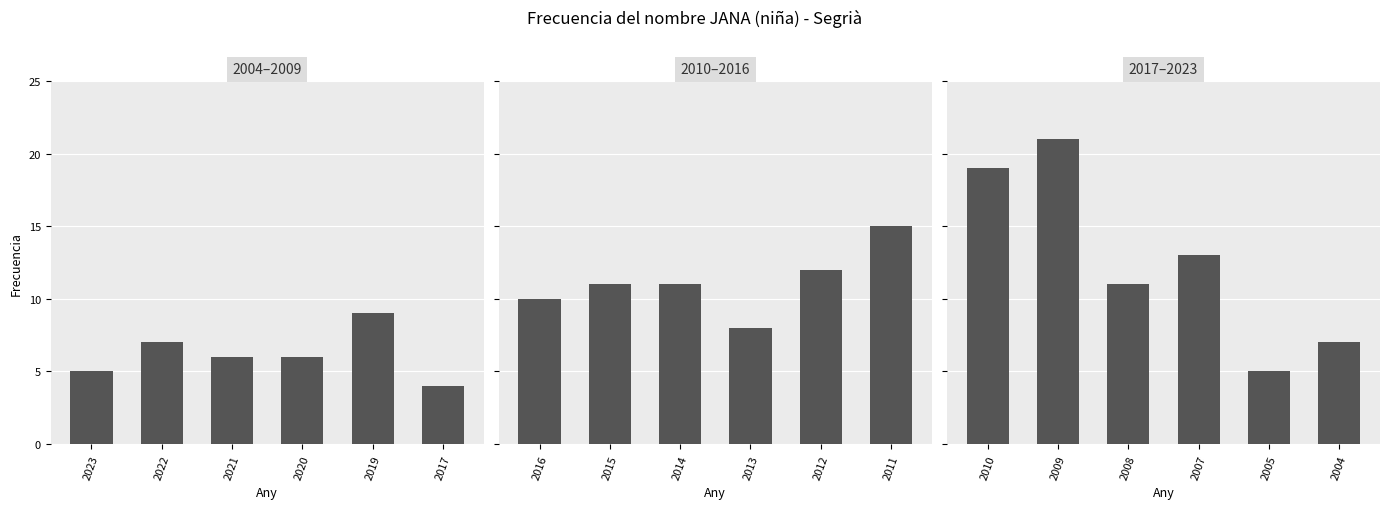

How many values in the Frecuencia 2004–2009 series are below 6?

2